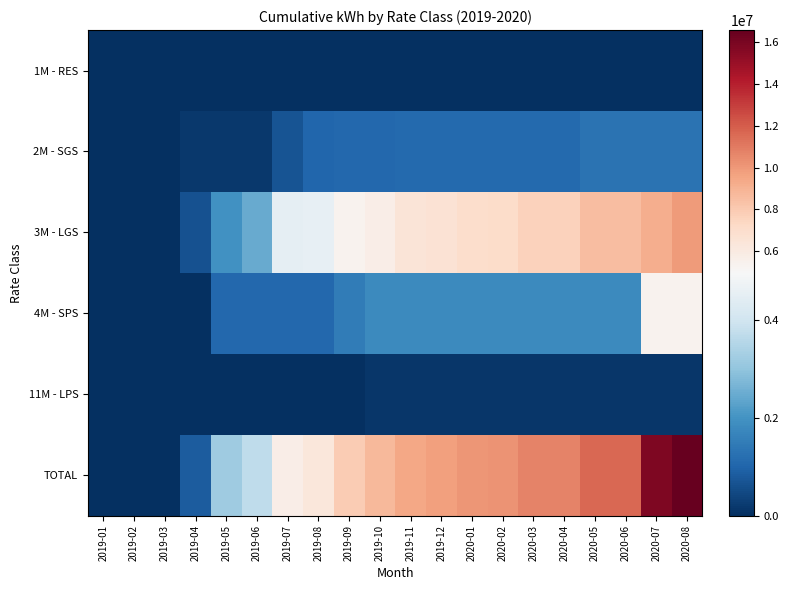

Which series has the largest range (max minus min)?

TOTAL